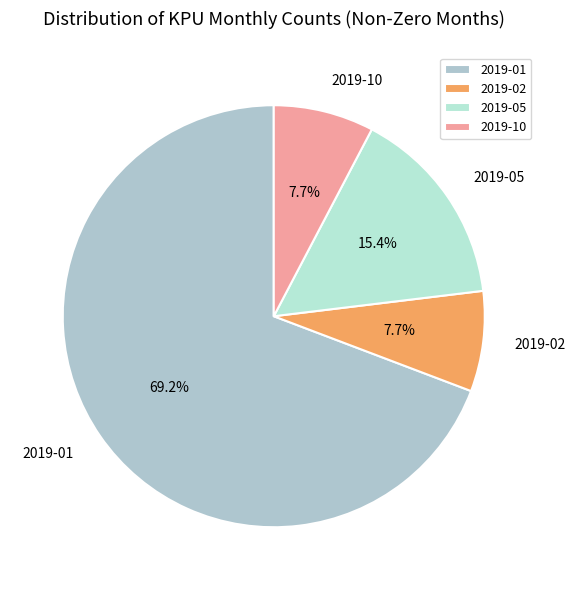

What percentage is NOT represented by 2019-01?

30.8%